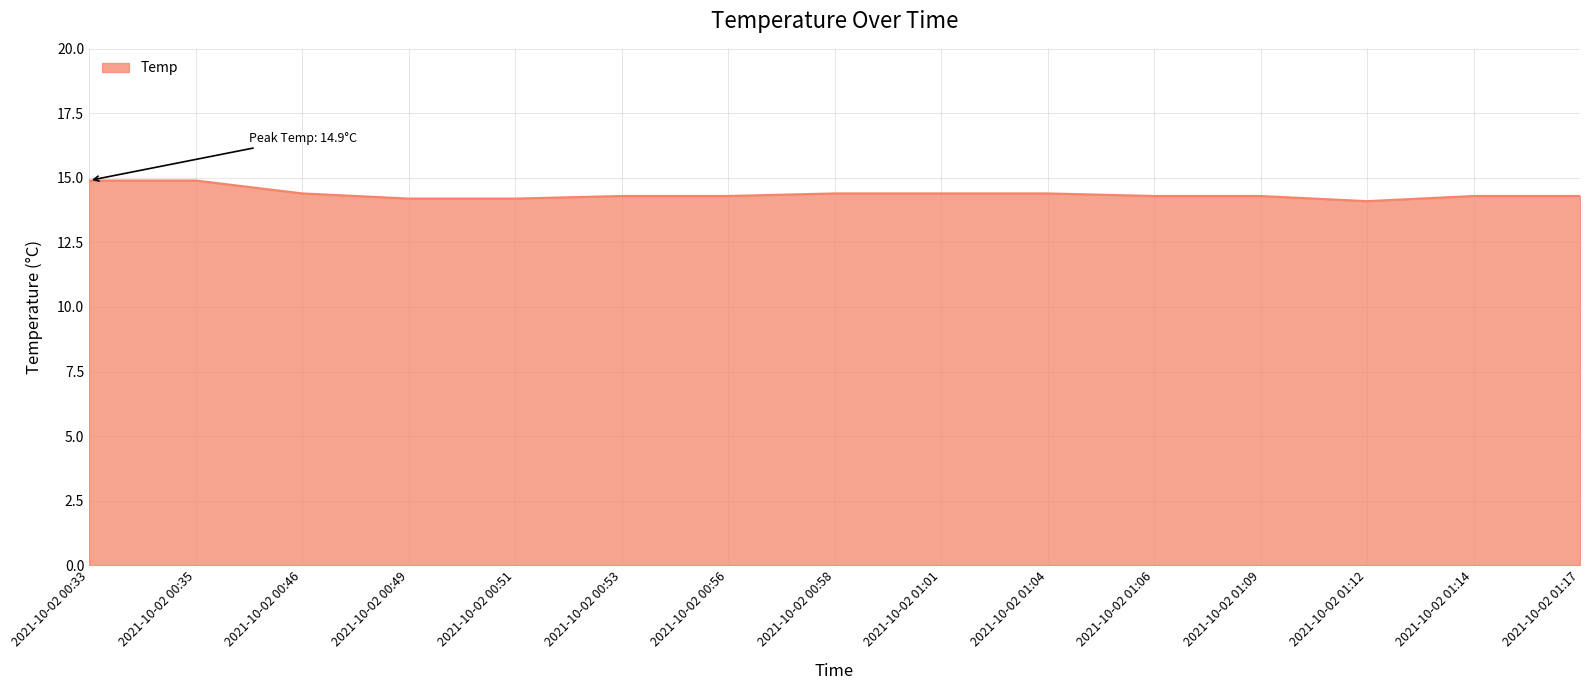

What is the difference between the maximum and minimum values?

0.8